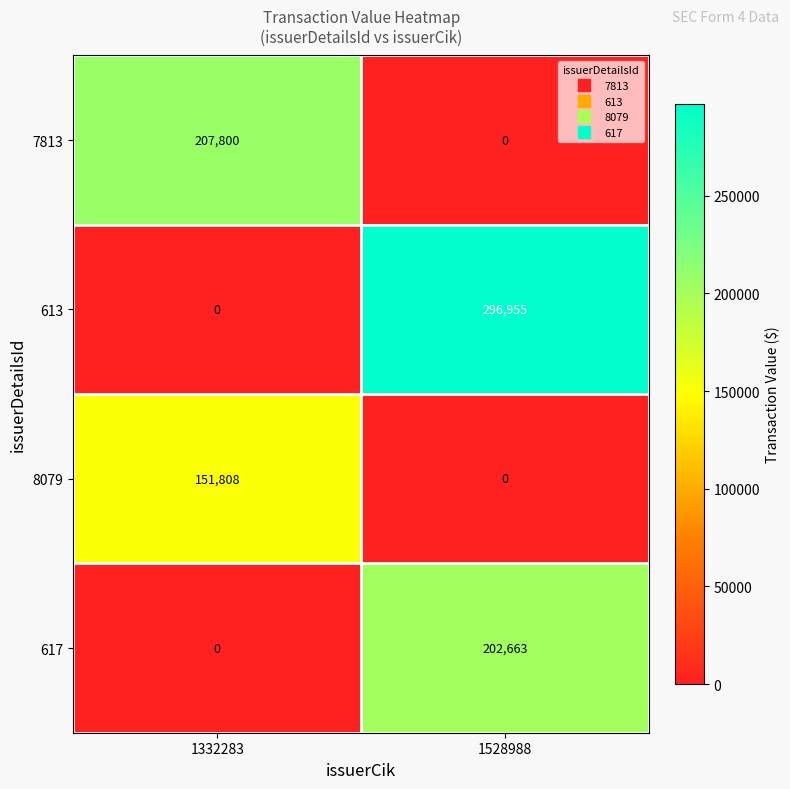

Which series has the widest spread of values?

613